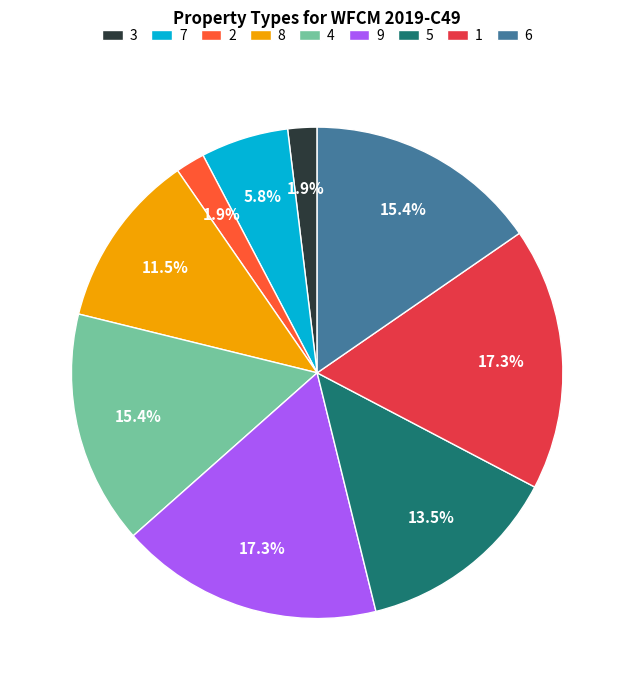

What is the ratio of the value at 9 to the value at 7?

3.0